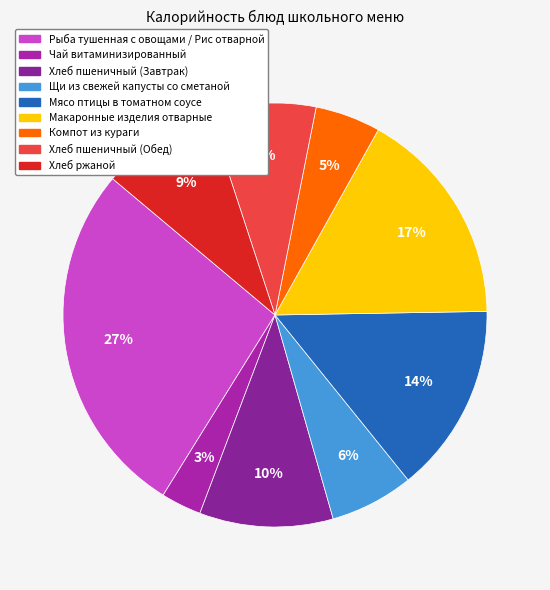

Combined, do Рыба тушенная с овощами / Рис отварной and Хлеб ржаной account for over 50%?

No